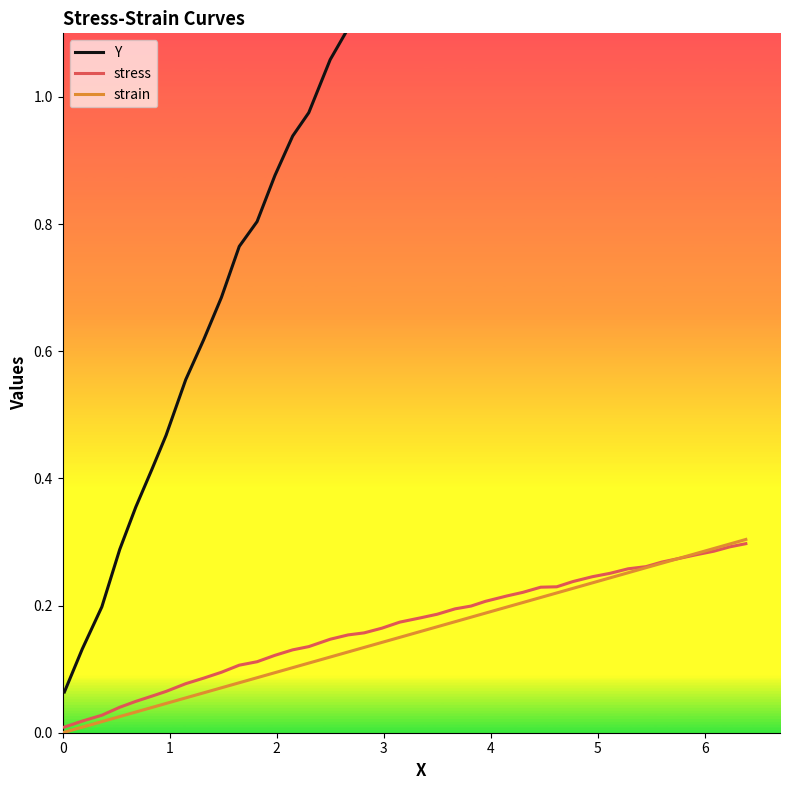

What are all the series names shown in the legend?

Y, stress, strain